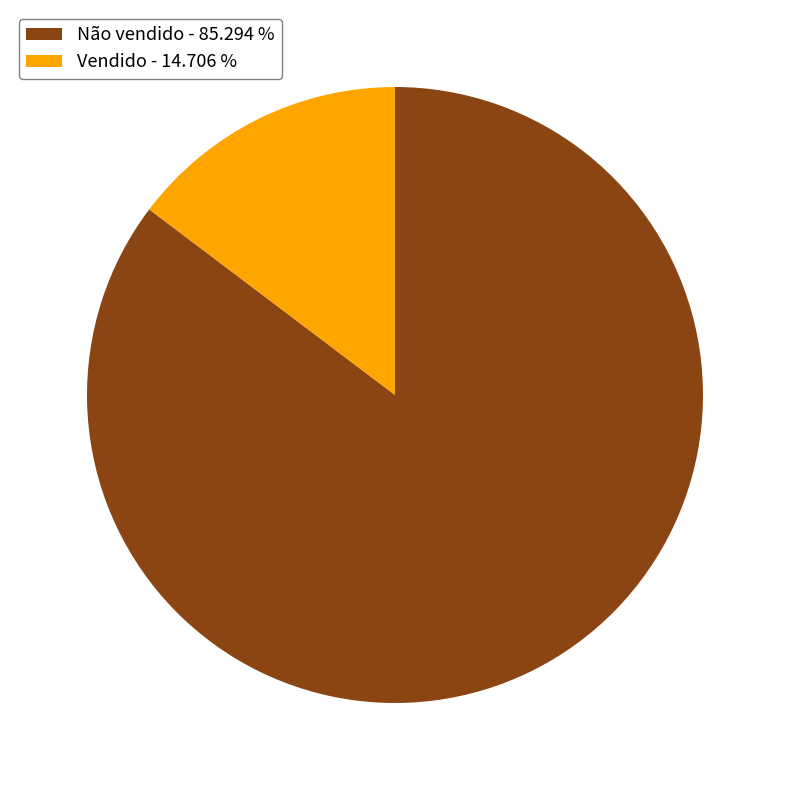

What is the largest slice in the pie chart?

Não vendido